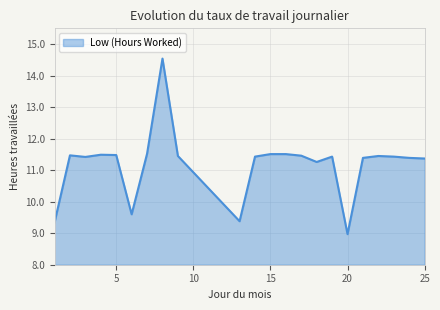

What is the difference between the maximum and minimum values?

5.6